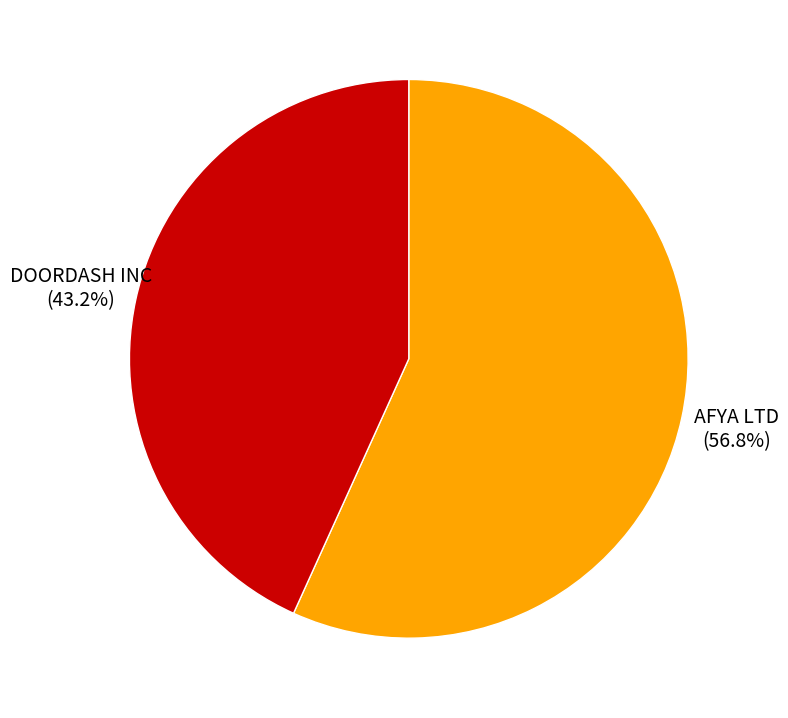

What is the largest slice in the pie chart?

AFYA LTD